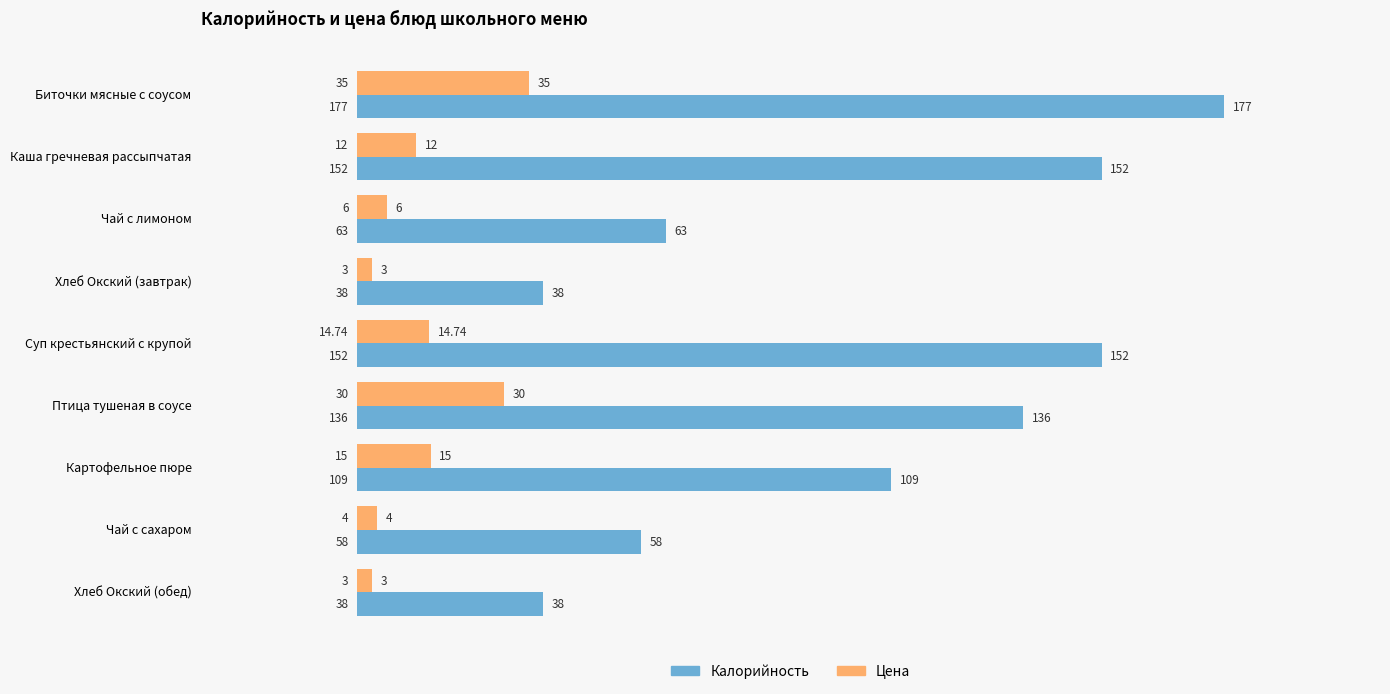

At how many categories does at least one series exceed 156?

1